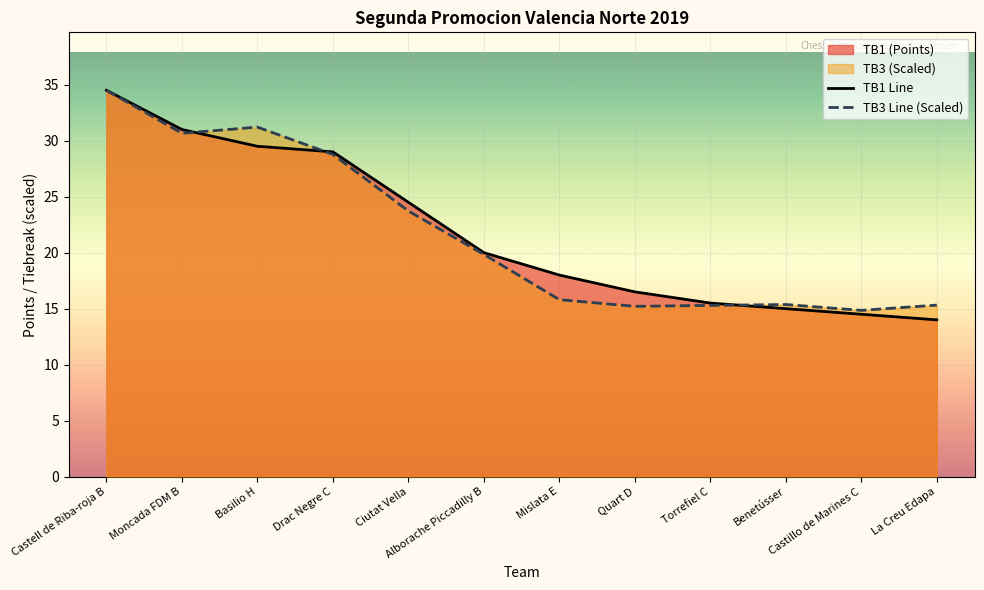

What is the minimum value for TB1?

14.0